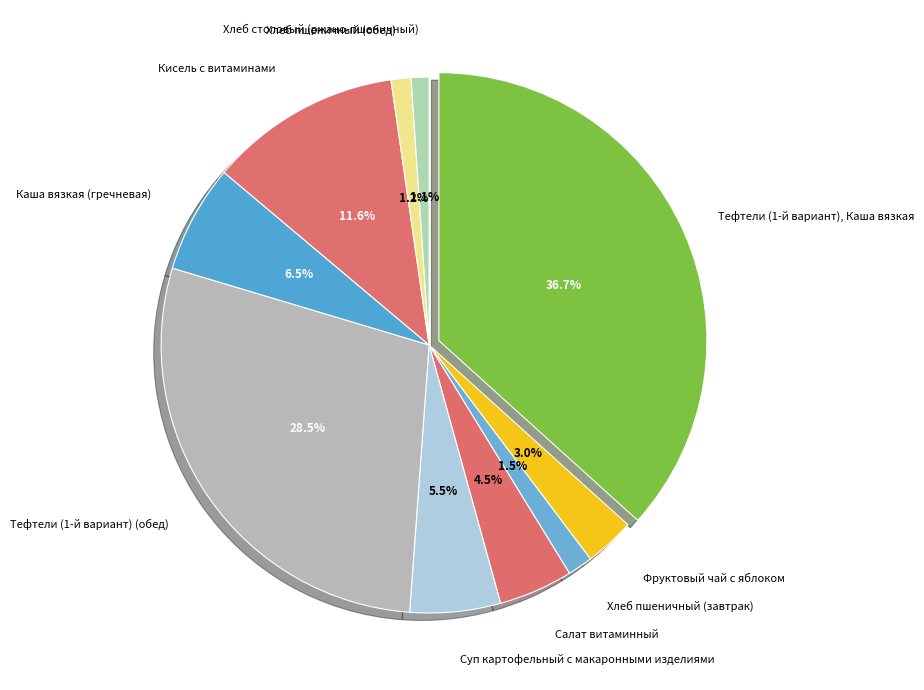

What percentage is the Суп картофельный с макаронными изделиями slice, to the nearest percent?

5%